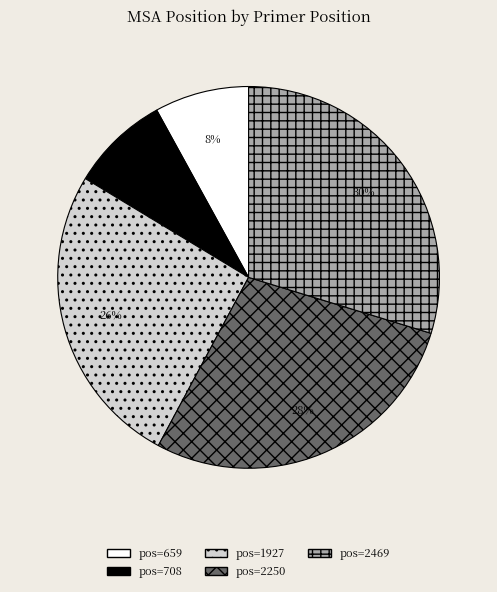

Between pos=659 and pos=2469, which is larger?

pos=2469